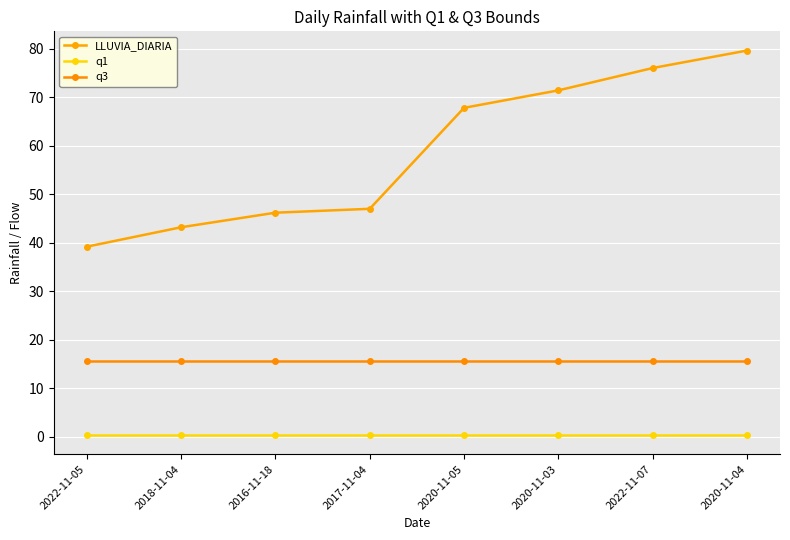

Which category has the highest value in the q1 series?

2022-11-05